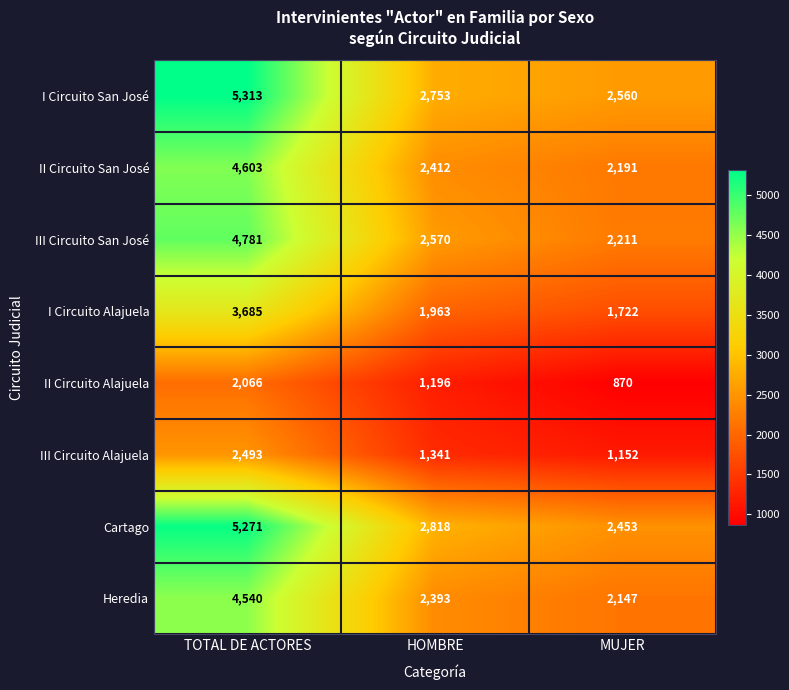

Where is I Circuito San José nearest to the value 3936?

HOMBRE